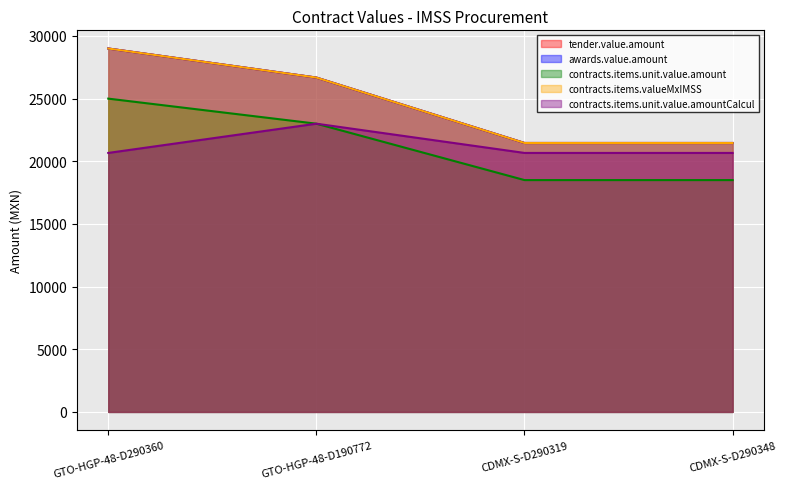

The value of contracts.items.unit.value.amountCalcul at GTO-HGP-48-D190772 is 23000.0. True or false?

True